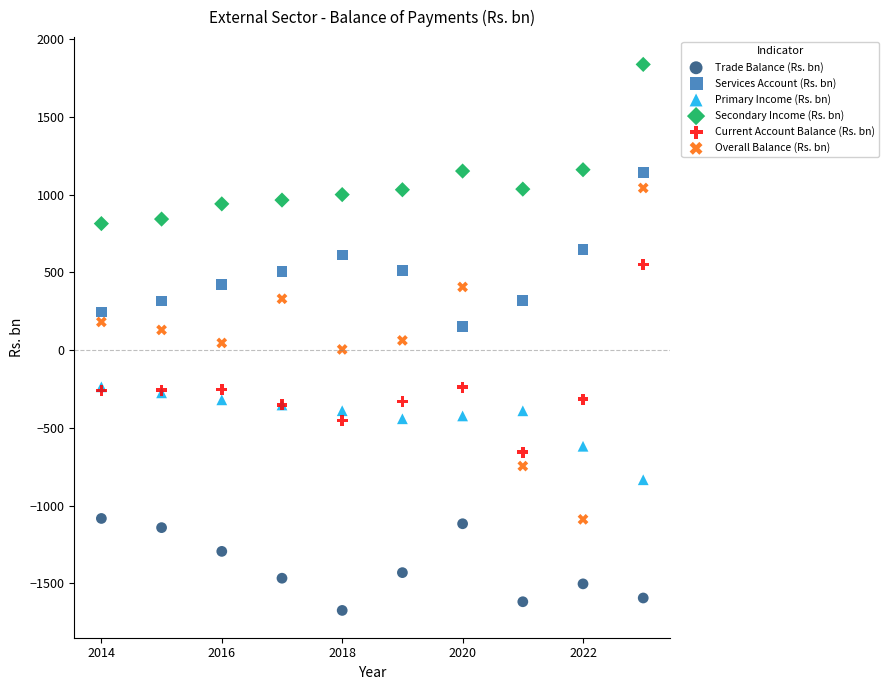

Which series contains the lowest Y value?

Trade Balance (Rs. bn)